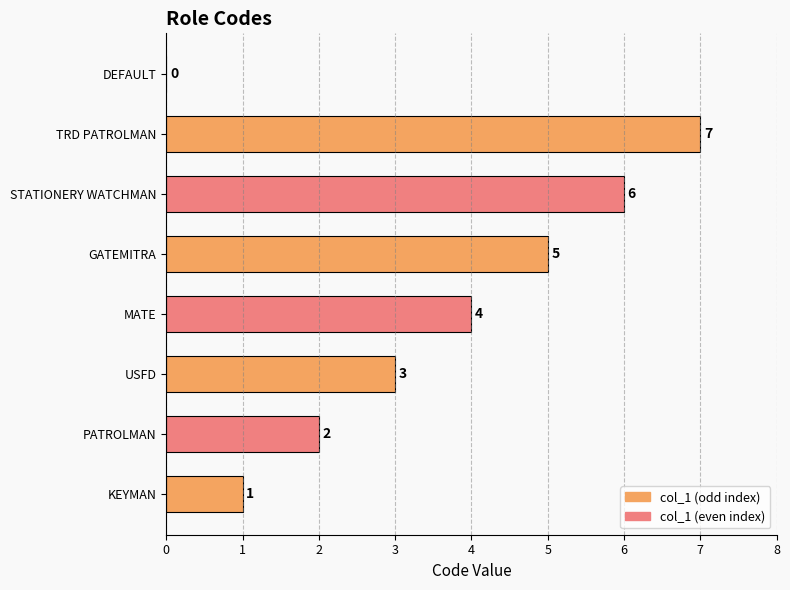

The value at STATIONERY WATCHMAN is 2. True or false?

False